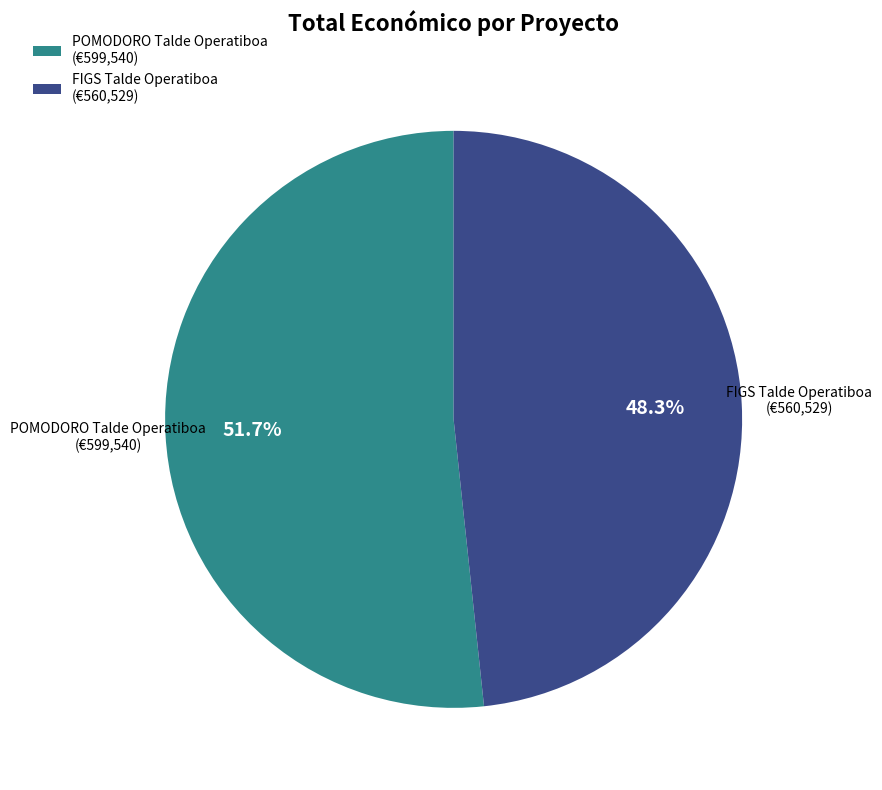

The POMODORO Talde Operatiboa slice represents 52% of the pie. True or false?

True